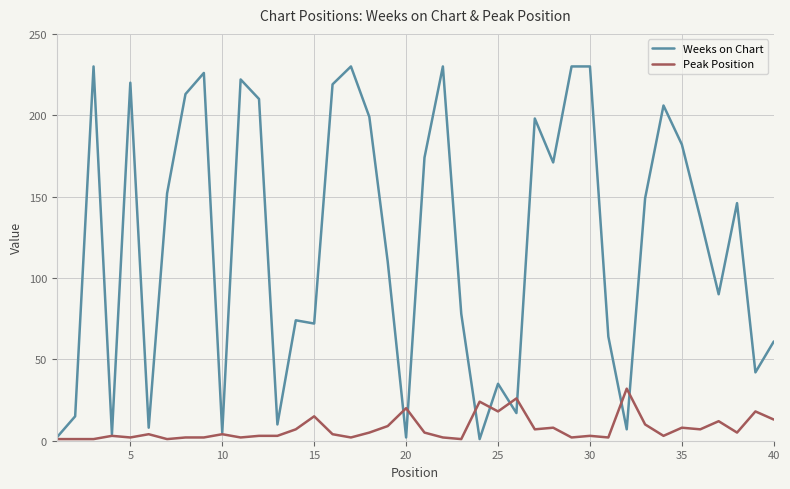

List the series in order of their peak value, lowest first.

Peak Position, Weeks on Chart